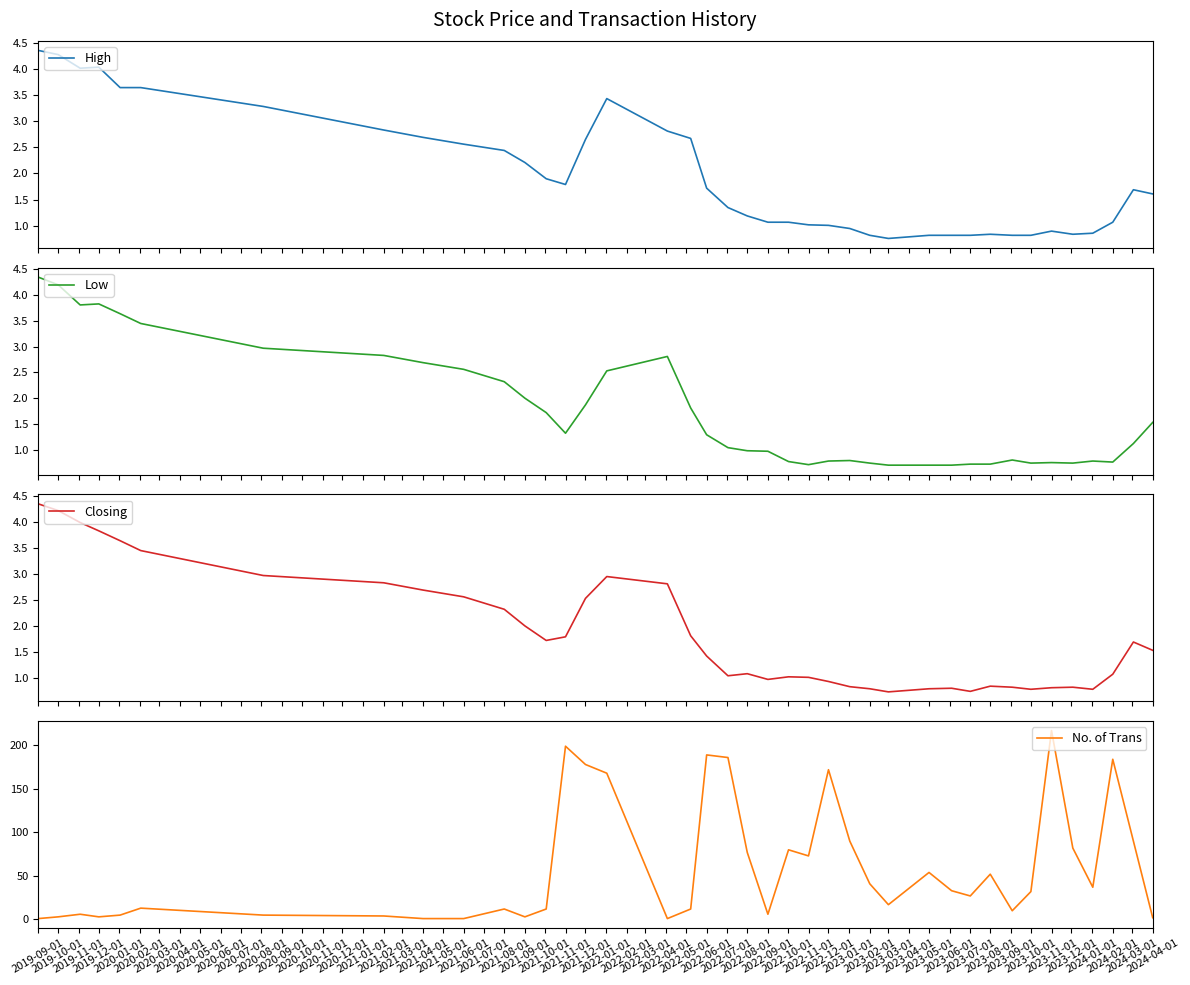

How many interior local peaks does the Closing series have?

7